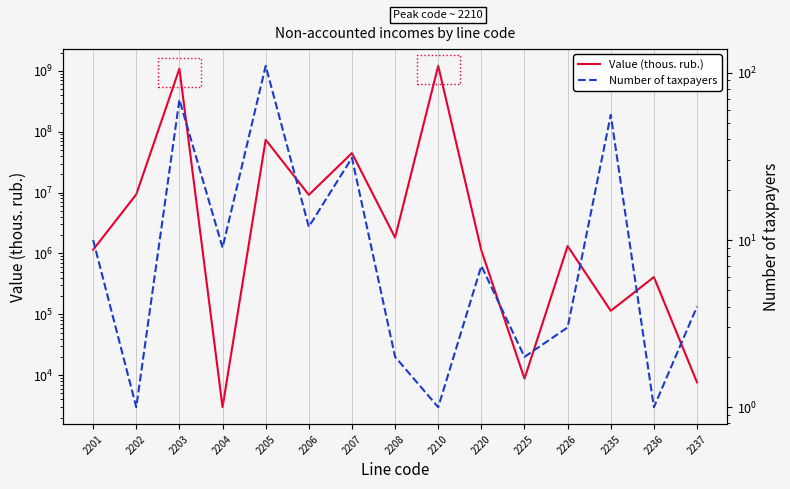

True or false: Number of taxpayers has more than 2 interior local peaks.

True